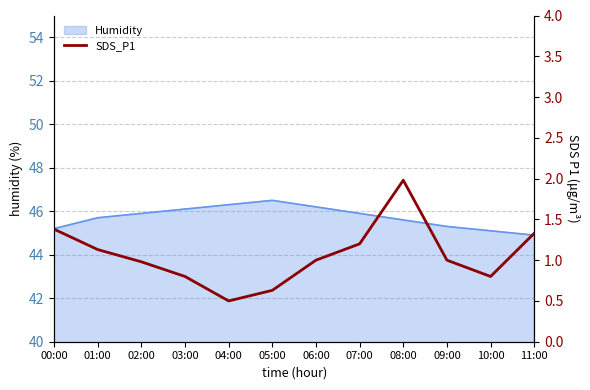

True or false: the data shows 0.4 at 10:00.

False